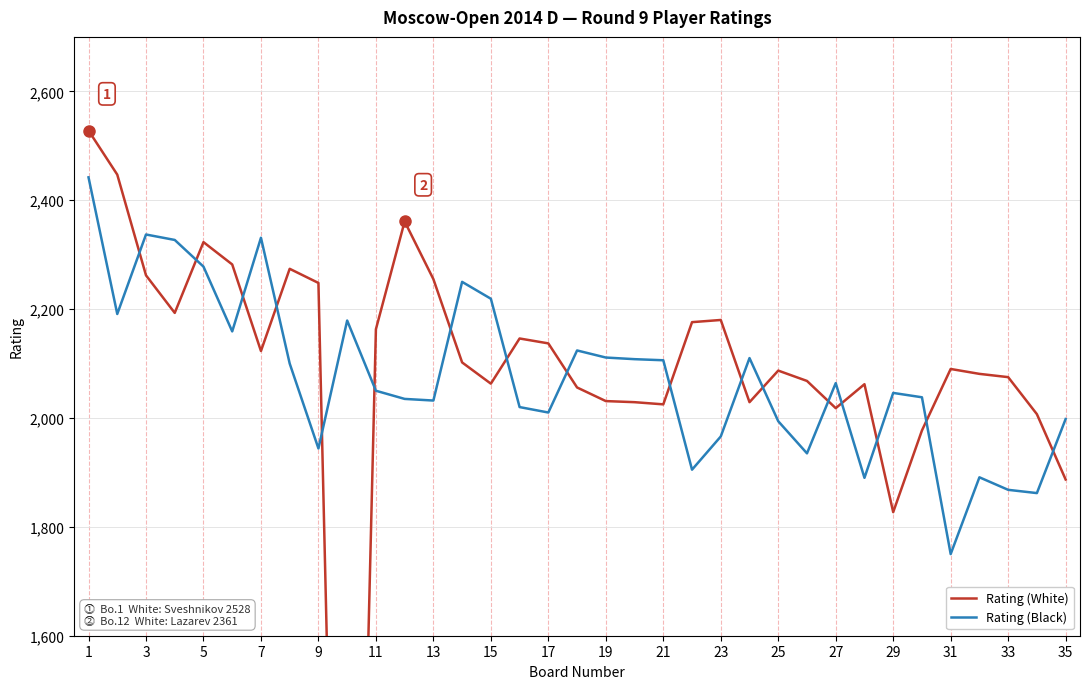

True or false: Rating (Black) has a value of 1327 at 25.

False